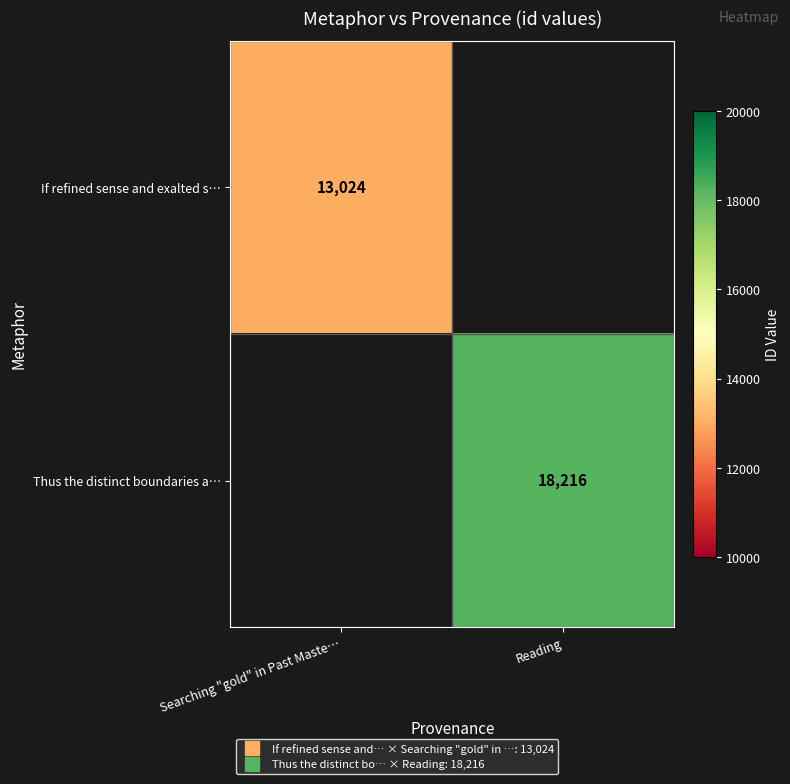

Rank the categories by If refined sense and exalted s… value from highest to lowest.

Searching "gold" in Past Maste…, Reading